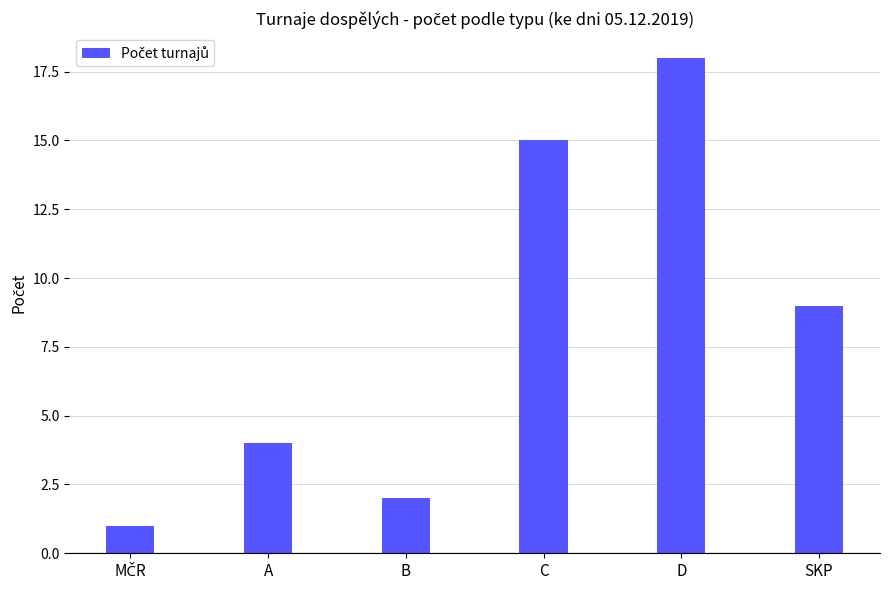

What is the average value?

8